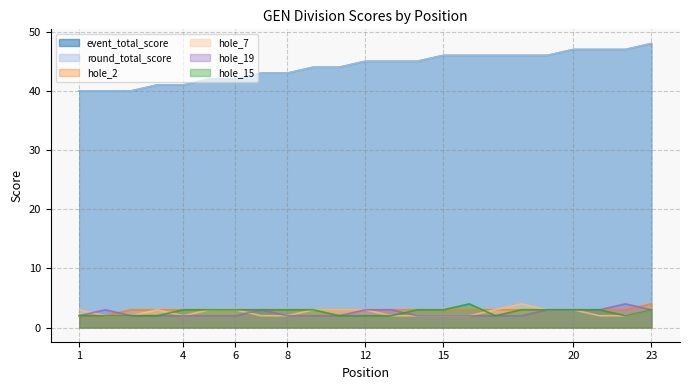

True or false: hole_15 has a value of 5 at 12.

False